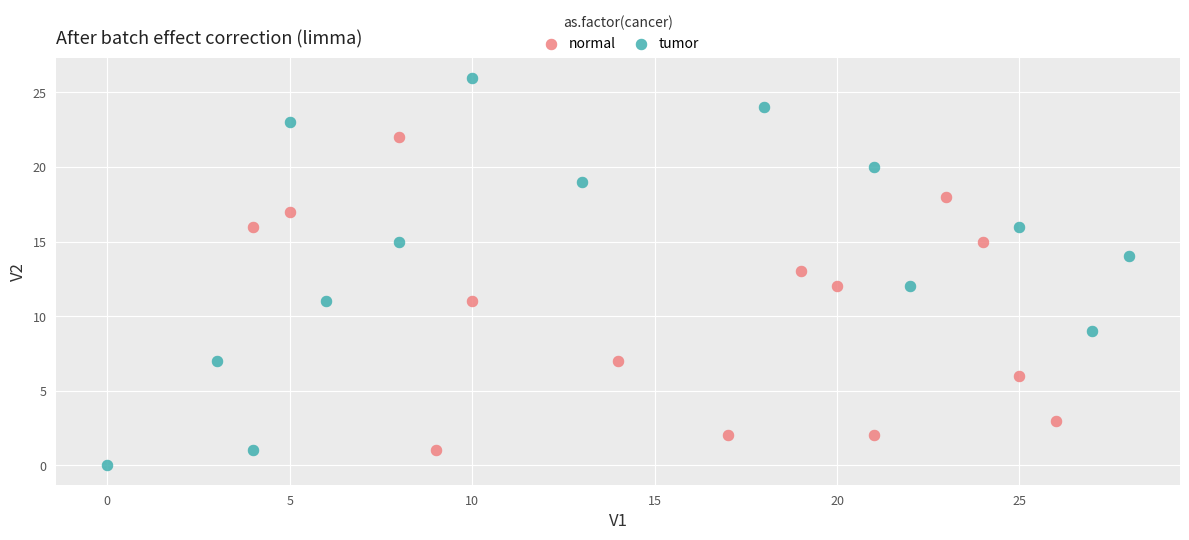

Which series has the widest spread of Y values?

tumor